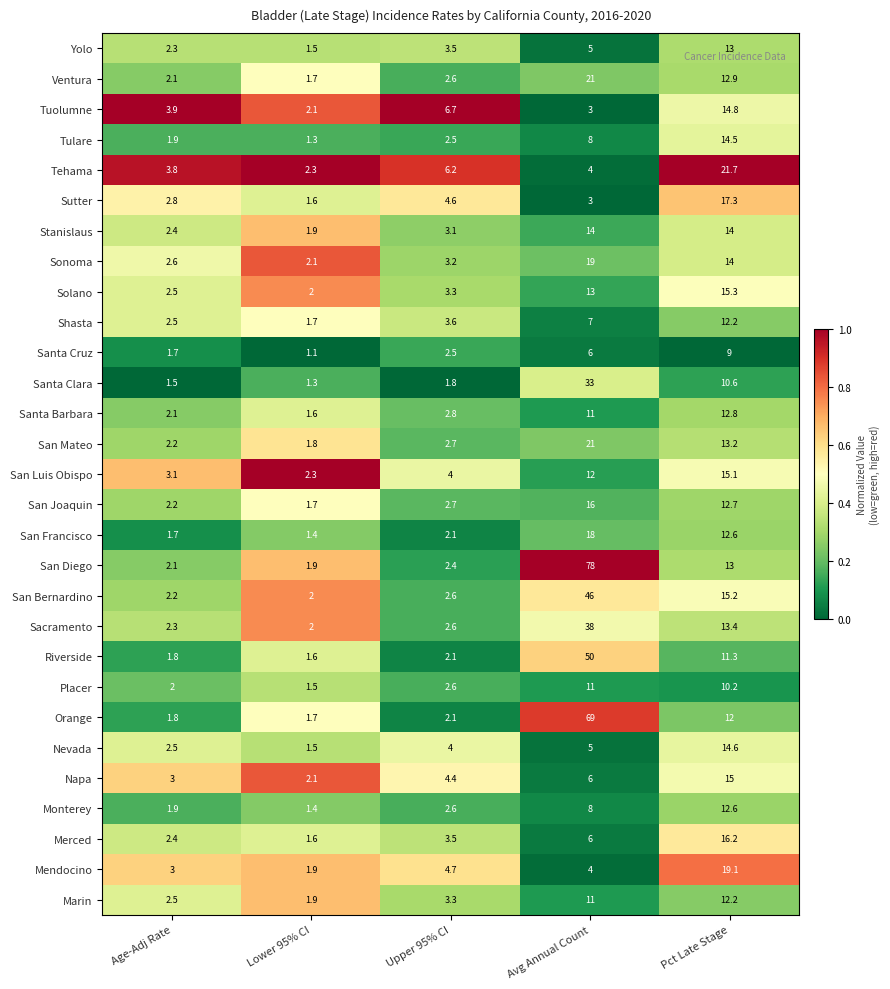

Which label corresponds to the smallest value in the chart?

Lower 95% CI